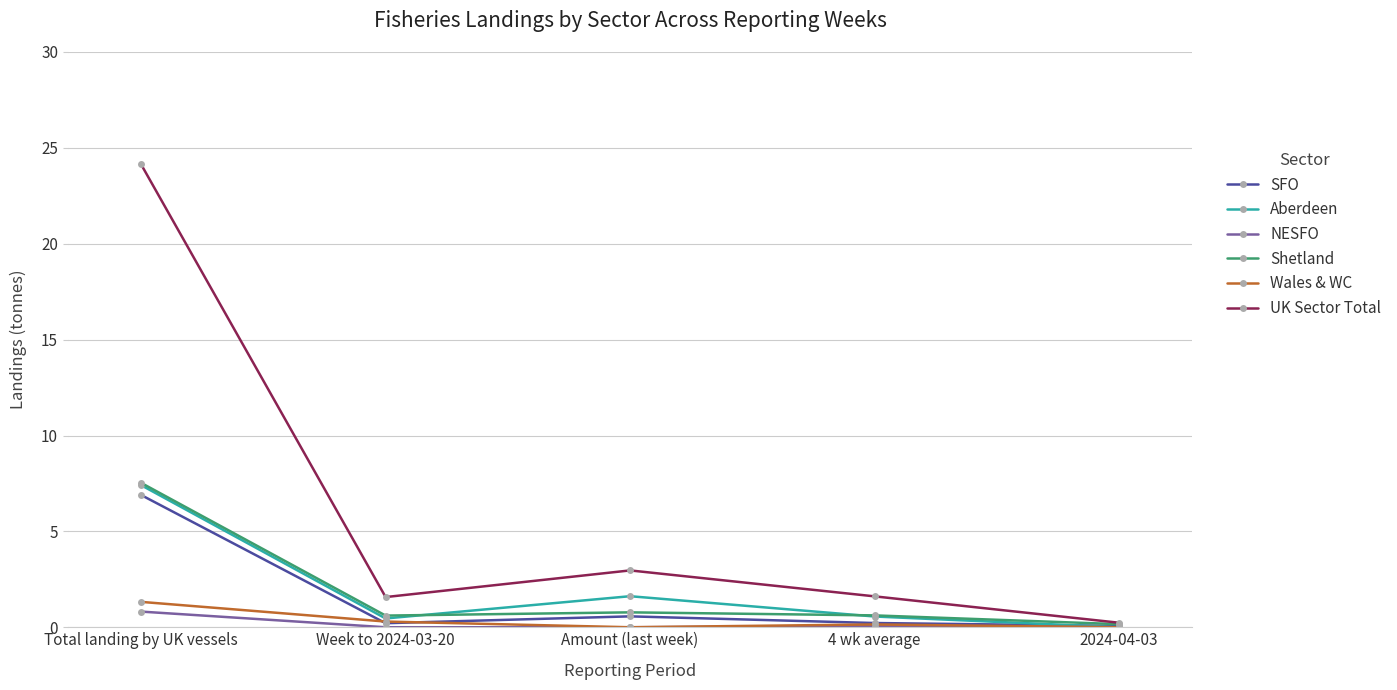

At which category does UK Sector Total reach its first local valley?

Week to 2024-03-20